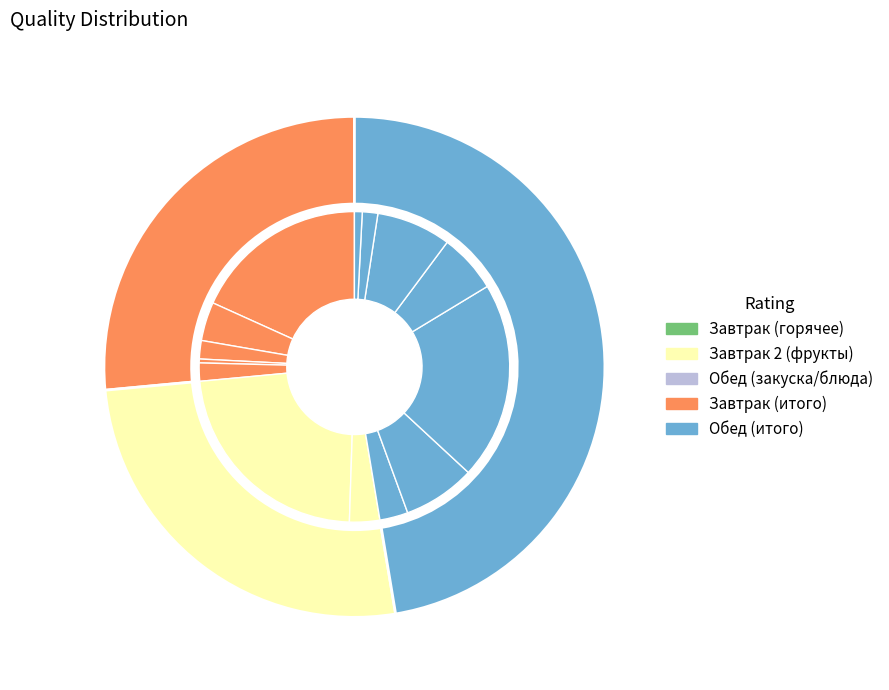

Rank the categories by value from lowest to highest.

хлеб ржаной (завтрак), хлеб ржаной (обед), Хлеб пшеничный (обед), соус молочный, Хлеб пшеничный (завтрак), винегрет овощной, овощная нарезка, напиток из шиповника, овощи в молочном соусе, суп картофельный, напиток Здоровье, пудинг из творога с рисом, колбаска Витаминка, апельсин